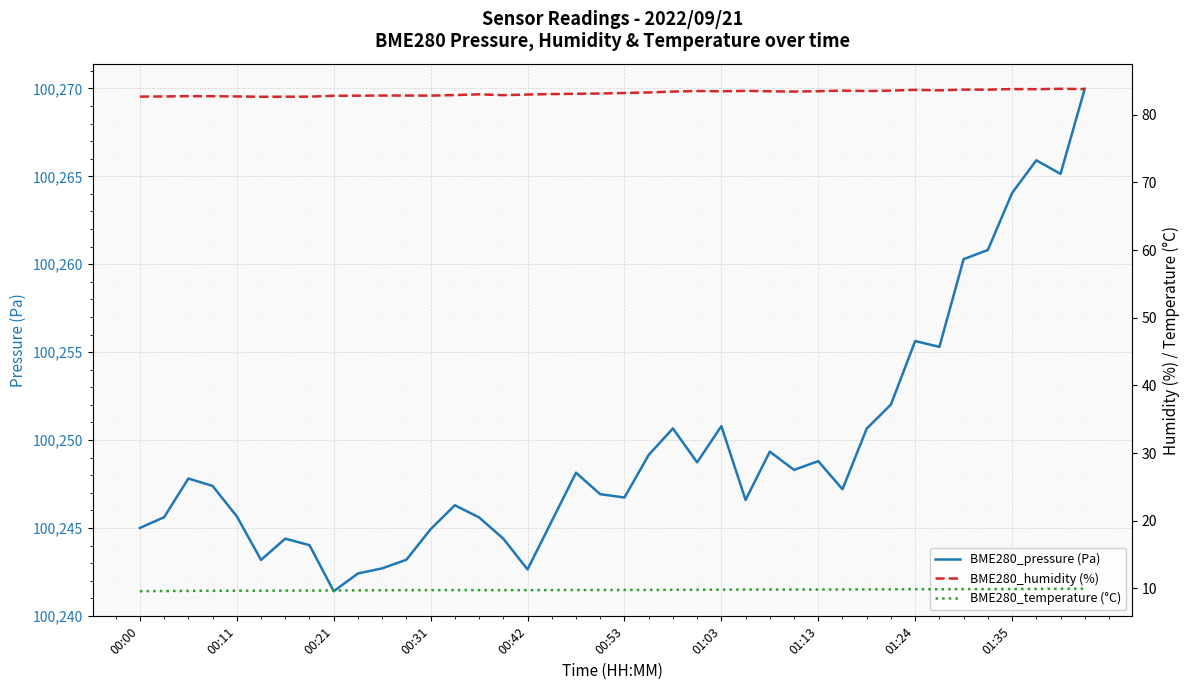

What is the minimum value for BME280_pressure (Pa)?

100241.4